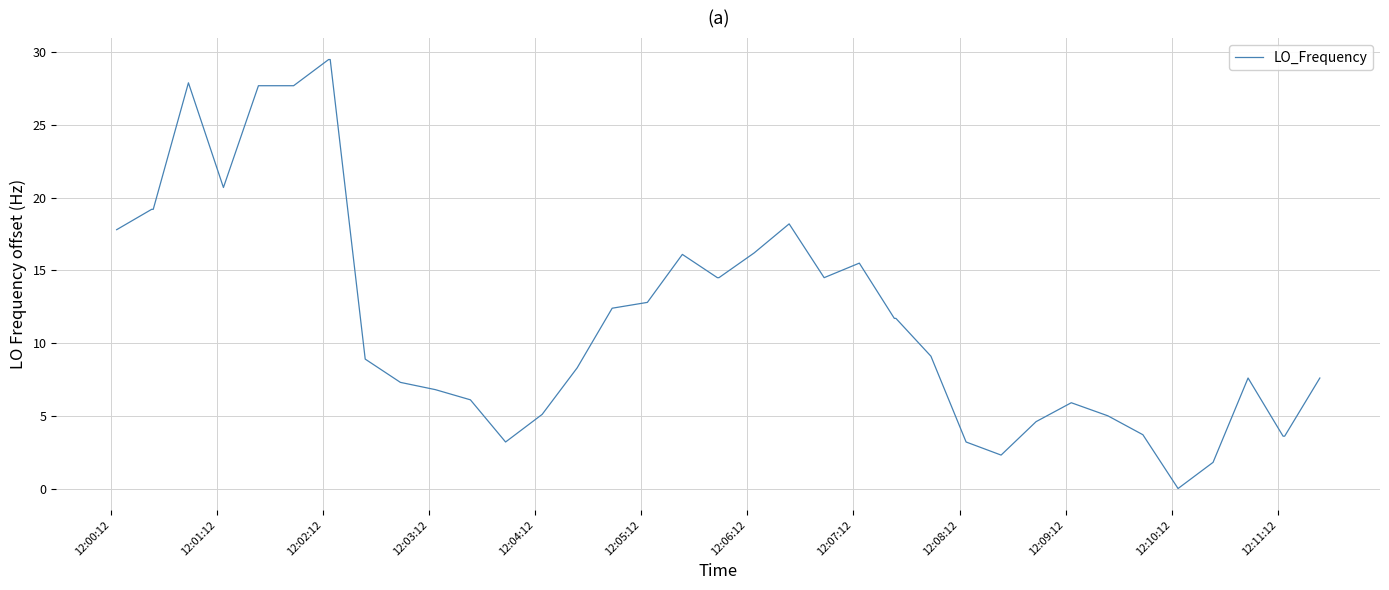

What is the difference between the maximum and minimum values?

29.5